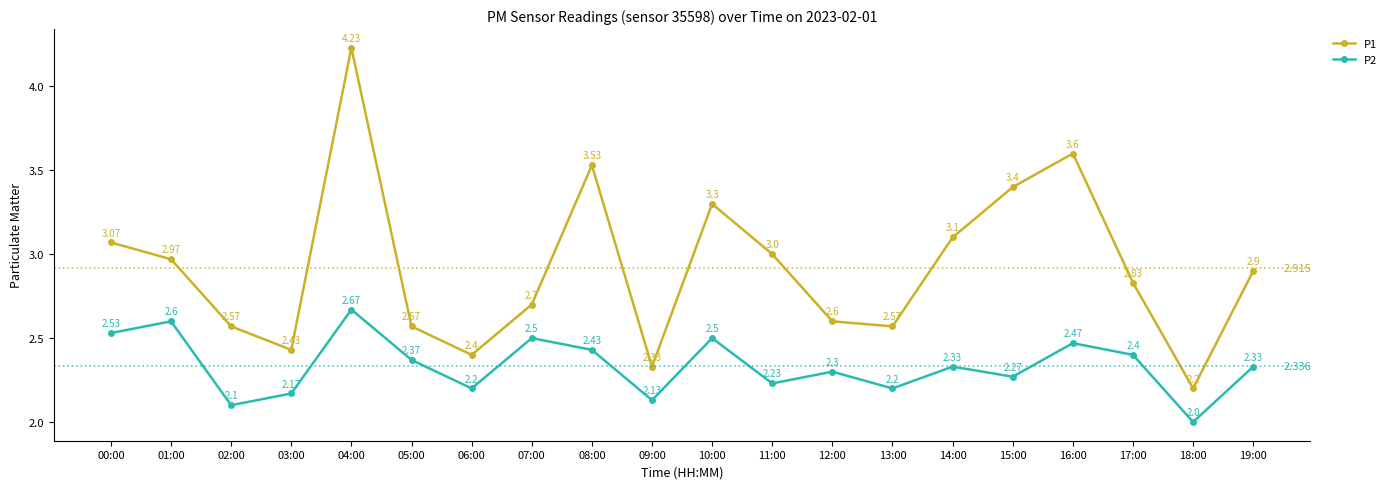

True or false: P2 and P1 cross at least once.

False